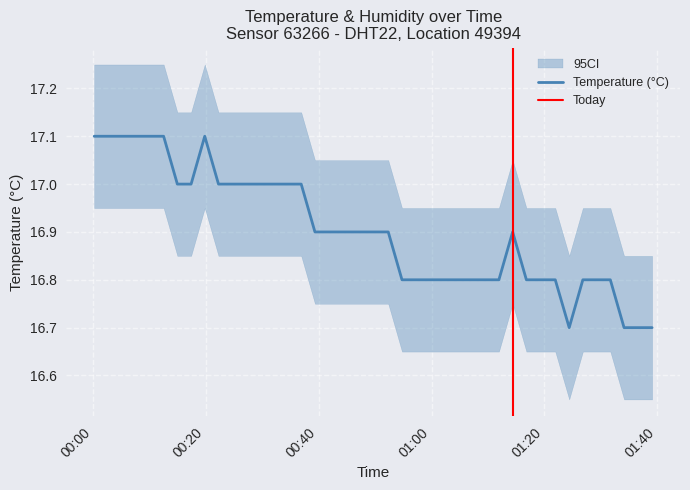

Where is the first local maximum?

2022-08-19T00:19:50